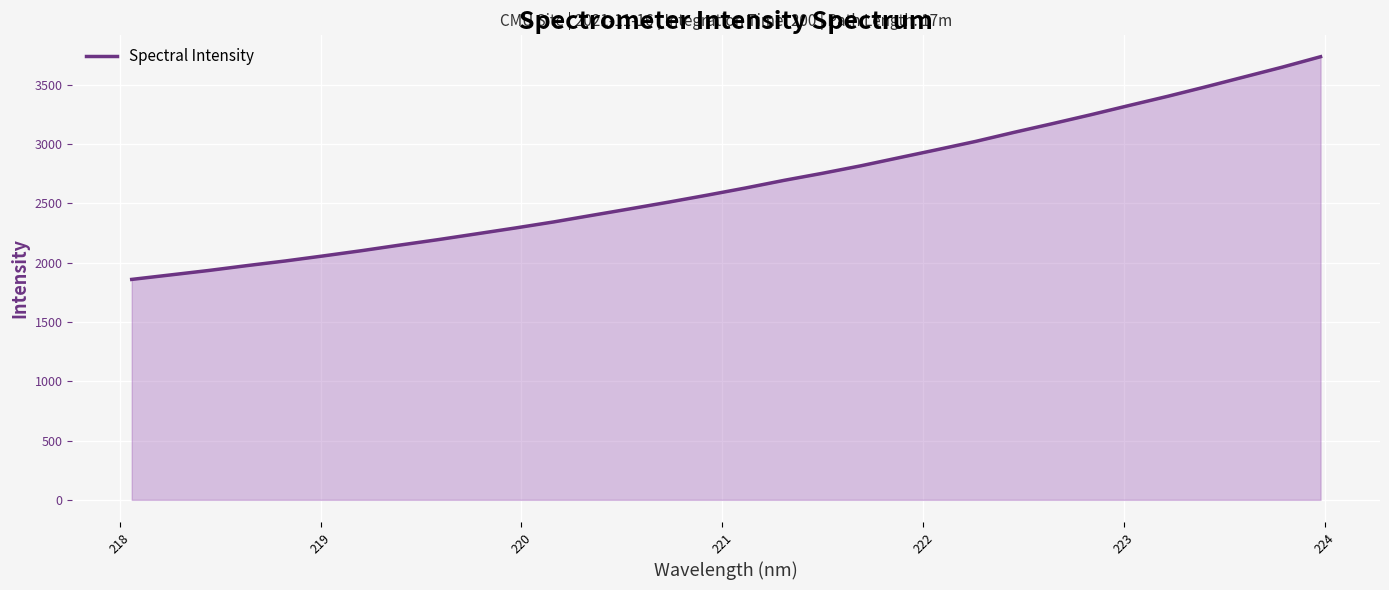

What is the difference between the maximum and minimum values?

1878.4